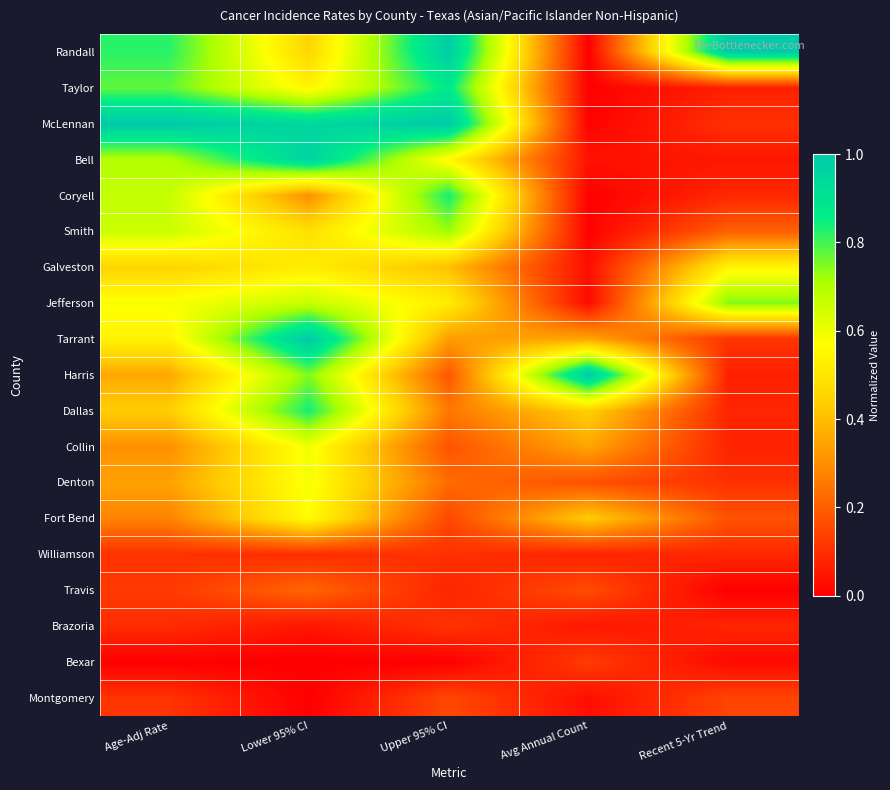

Reading left to right, transcribe all the data shown in this chart.

Randall: Age-Adj Rate=0.8	Lower 95% CI=0.5	Upper 95% CI=1.0	Avg Annual Count=0.0	Recent 5-Yr Trend=1.0
Taylor: Age-Adj Rate=0.8	Lower 95% CI=0.5	Upper 95% CI=0.9	Avg Annual Count=0.0	Recent 5-Yr Trend=0.1
McLennan: Age-Adj Rate=1.0	Lower 95% CI=1.0	Upper 95% CI=1.0	Avg Annual Count=0.0	Recent 5-Yr Trend=0.1
Bell: Age-Adj Rate=0.7	Lower 95% CI=1.0	Upper 95% CI=0.6	Avg Annual Count=0.0	Recent 5-Yr Trend=0.0
Coryell: Age-Adj Rate=0.7	Lower 95% CI=0.3	Upper 95% CI=0.8	Avg Annual Count=0.0	Recent 5-Yr Trend=0.1
Smith: Age-Adj Rate=0.7	Lower 95% CI=0.5	Upper 95% CI=0.7	Avg Annual Count=0.0	Recent 5-Yr Trend=0.2
Galveston: Age-Adj Rate=0.5	Lower 95% CI=0.5	Upper 95% CI=0.4	Avg Annual Count=0.0	Recent 5-Yr Trend=0.5
Jefferson: Age-Adj Rate=0.6	Lower 95% CI=0.7	Upper 95% CI=0.5	Avg Annual Count=0.0	Recent 5-Yr Trend=0.7
Tarrant: Age-Adj Rate=0.5	Lower 95% CI=1.0	Upper 95% CI=0.3	Avg Annual Count=0.3	Recent 5-Yr Trend=0.1
Harris: Age-Adj Rate=0.4	Lower 95% CI=0.7	Upper 95% CI=0.2	Avg Annual Count=1.0	Recent 5-Yr Trend=0.1
Dallas: Age-Adj Rate=0.4	Lower 95% CI=0.8	Upper 95% CI=0.3	Avg Annual Count=0.4	Recent 5-Yr Trend=0.1
Collin: Age-Adj Rate=0.3	Lower 95% CI=0.6	Upper 95% CI=0.2	Avg Annual Count=0.3	Recent 5-Yr Trend=0.1
Denton: Age-Adj Rate=0.3	Lower 95% CI=0.6	Upper 95% CI=0.2	Avg Annual Count=0.2	Recent 5-Yr Trend=0.1
Fort Bend: Age-Adj Rate=0.3	Lower 95% CI=0.6	Upper 95% CI=0.2	Avg Annual Count=0.4	Recent 5-Yr Trend=0.2
Williamson: Age-Adj Rate=0.1	Lower 95% CI=0.1	Upper 95% CI=0.1	Avg Annual Count=0.1	Recent 5-Yr Trend=0.1
Travis: Age-Adj Rate=0.1	Lower 95% CI=0.2	Upper 95% CI=0.1	Avg Annual Count=0.2	Recent 5-Yr Trend=0.0
Brazoria: Age-Adj Rate=0.1	Lower 95% CI=0.0	Upper 95% CI=0.1	Avg Annual Count=0.1	Recent 5-Yr Trend=0.1
Bexar: Age-Adj Rate=0.0	Lower 95% CI=0.0	Upper 95% CI=0.0	Avg Annual Count=0.1	Recent 5-Yr Trend=0.0
Montgomery: Age-Adj Rate=0.1	Lower 95% CI=0.0	Upper 95% CI=0.2	Avg Annual Count=0.0	Recent 5-Yr Trend=0.1